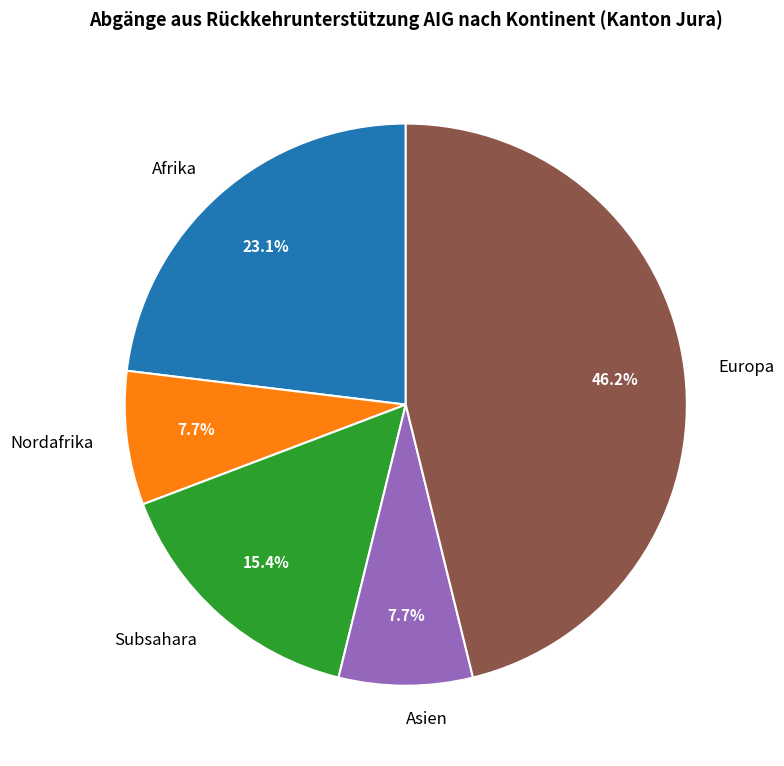

How many segments does this pie chart have?

5